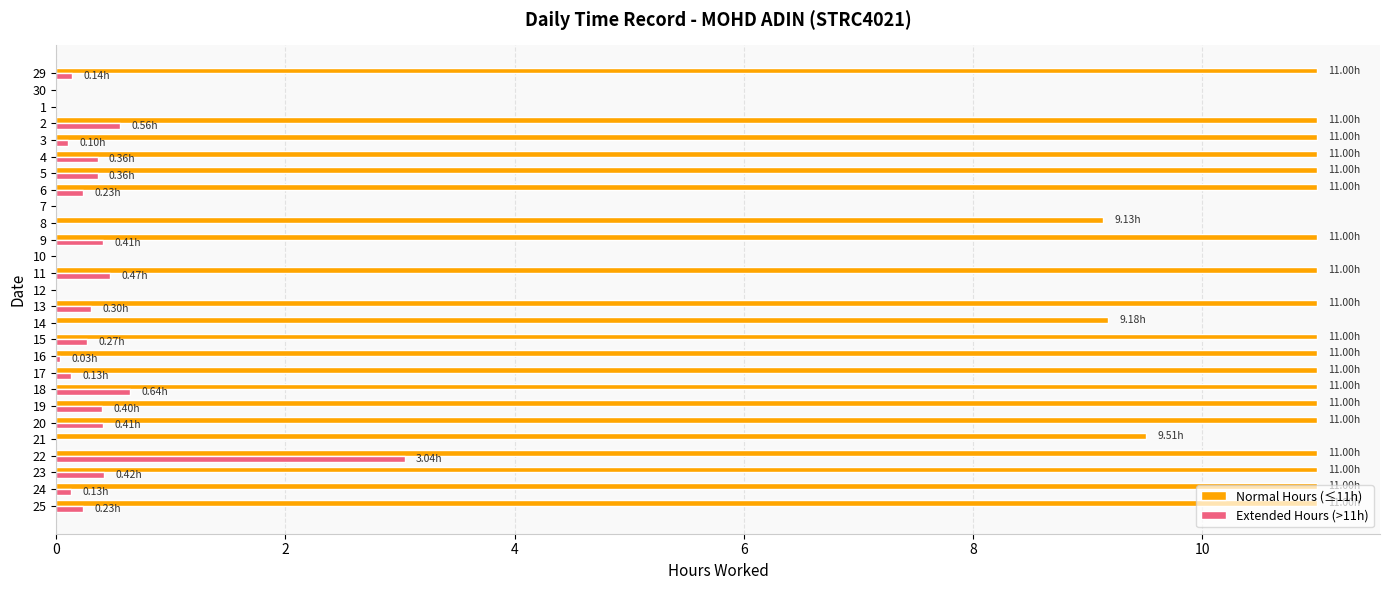

What is the total value across all series at 5?

11.4